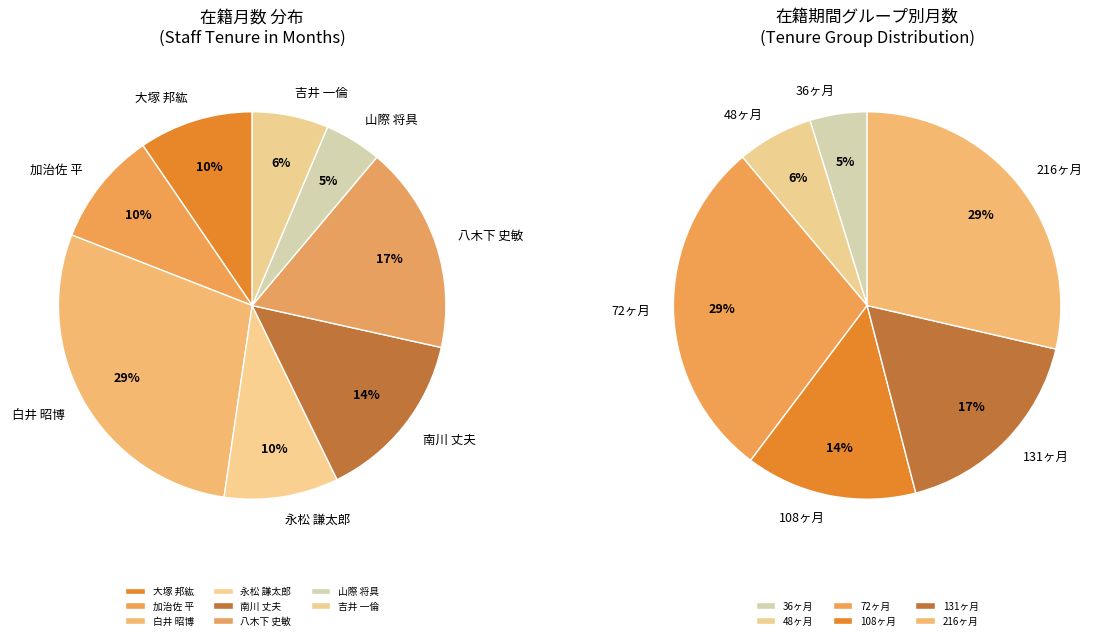

How many slices are in this pie chart?

8